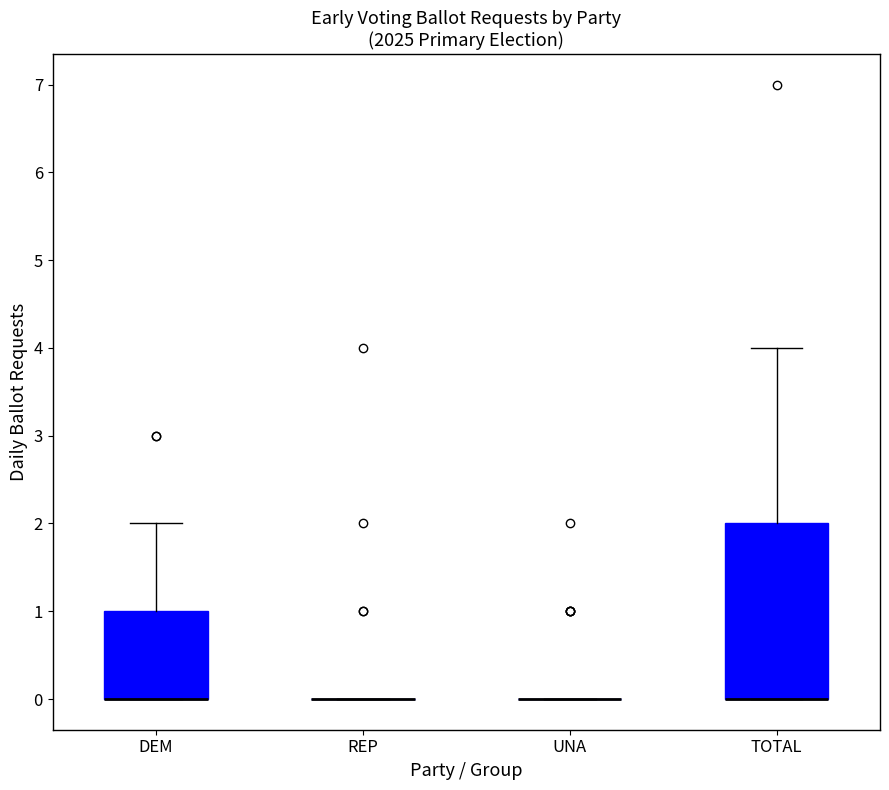

Reading left to right, transcribe this box plot: for each box, give where its median line is, the range the box spans, and where its two whiskers end, as read against the y-axis. The values are not printed on the chart, so give them approximately, as read against the axis.

DEM: median 0 (drawn on the box's lower edge), box 0 to 1, whiskers 0 to 2
REP: box collapsed to a line at 0, whiskers 0 to 0
UNA: box collapsed to a line at 0, whiskers 0 to 0
TOTAL: median 0 (drawn on the box's lower edge), box 0 to 2, whiskers 0 to 4